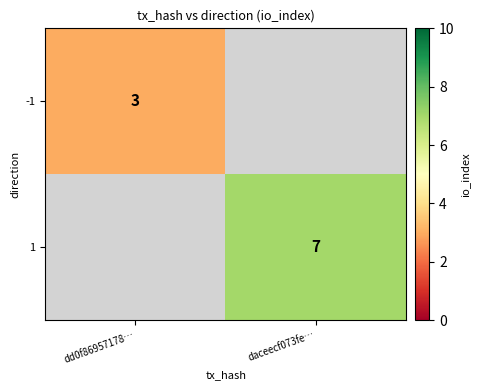

True or false: 1 has a value of 4 at daceecf073fe….

False